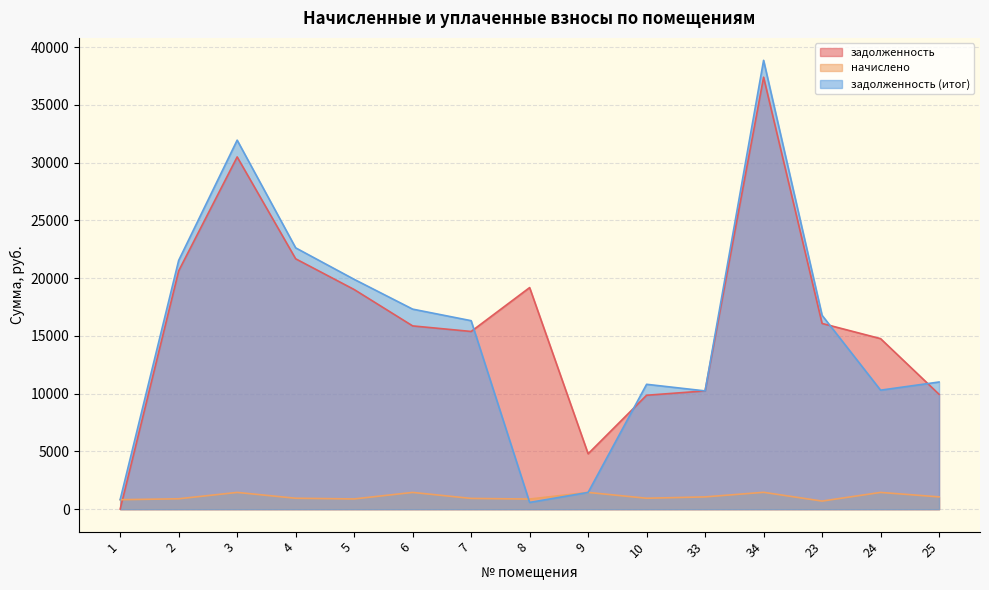

Which series has the largest total across all categories?

задолженность